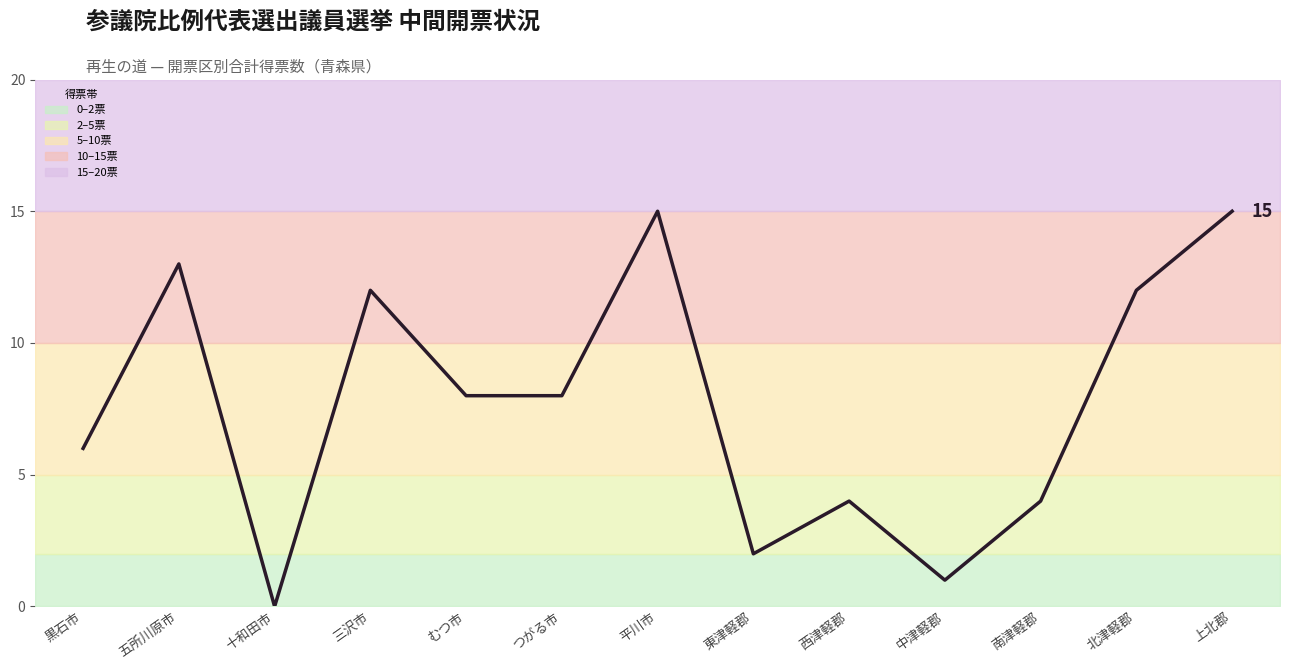

What is the difference between the second highest and minimum values?

15